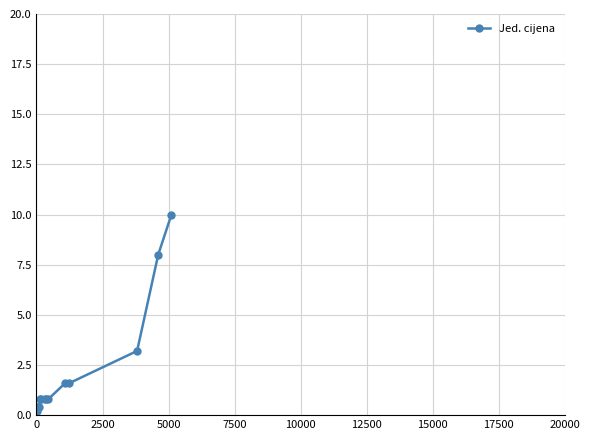

What is the average value?

2.1